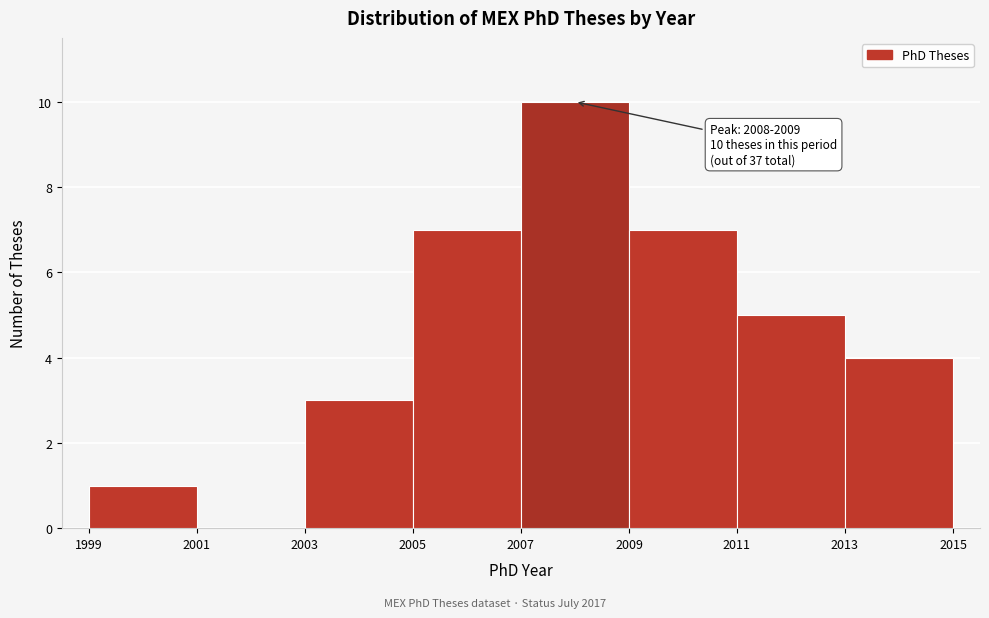

Over which range of the x-axis is the bar tallest?

2007 to 2009